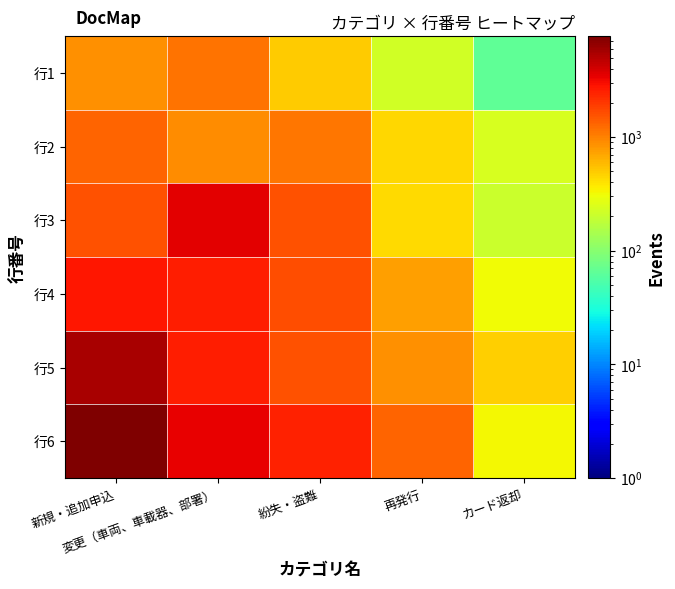

Reading right to left, transcribe all the data shown in this chart.

行1: カード返却=65.6	再発行=219.7	紛失・盗難=492.8	変更（車両、車載器、部署）=1160.6	新規・追加申込=874.5
行2: カード返却=241.6	再発行=440.4	紛失・盗難=1092.9	変更（車両、車載器、部署）=892.9	新規・追加申込=1312.0
行3: カード返却=204.5	再発行=427.4	紛失・盗難=1598.9	変更（車両、車載器、部署）=3527.8	新規・追加申込=1561.8
行4: カード返却=316.5	再発行=745.6	紛失・盗難=1639.6	変更（車両、車載器、部署）=2573.6	新規・追加申込=2733.6
行5: カード返却=478.0	再発行=866.4	紛失・盗難=1584.3	変更（車両、車載器、部署）=2558.0	新規・追加申込=5559.3
行6: カード返却=327.9	再発行=1310.9	紛失・盗難=2434.2	変更（車両、車載器、部署）=3358.4	新規・追加申込=7711.1